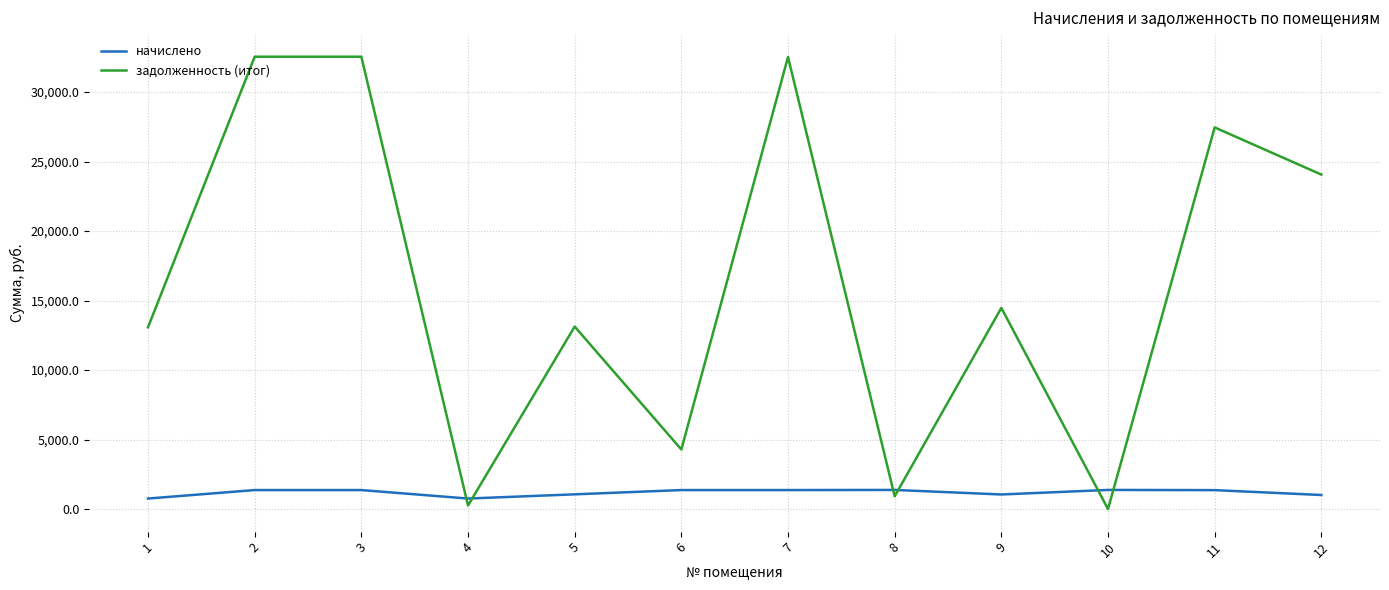

How many intersections are there between задолженность (итог) and начислено?

6